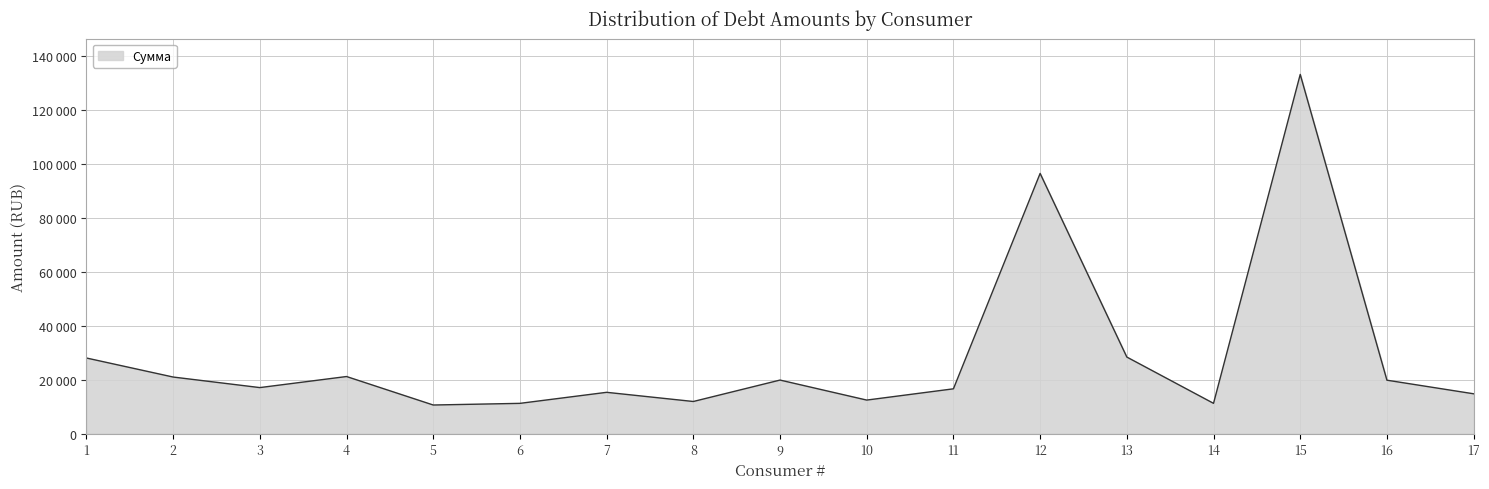

Is it true that the value at 10 is 12397.8?

True